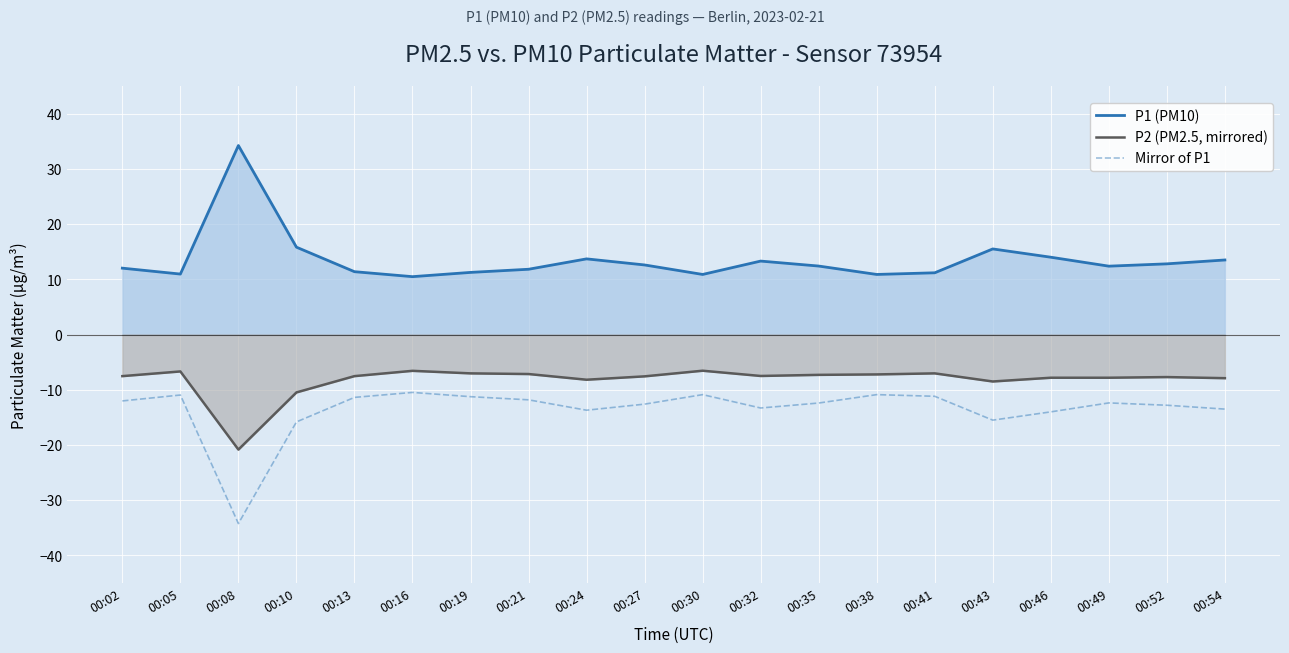

Where is P1 (PM10) nearest to the value 22?

00:10